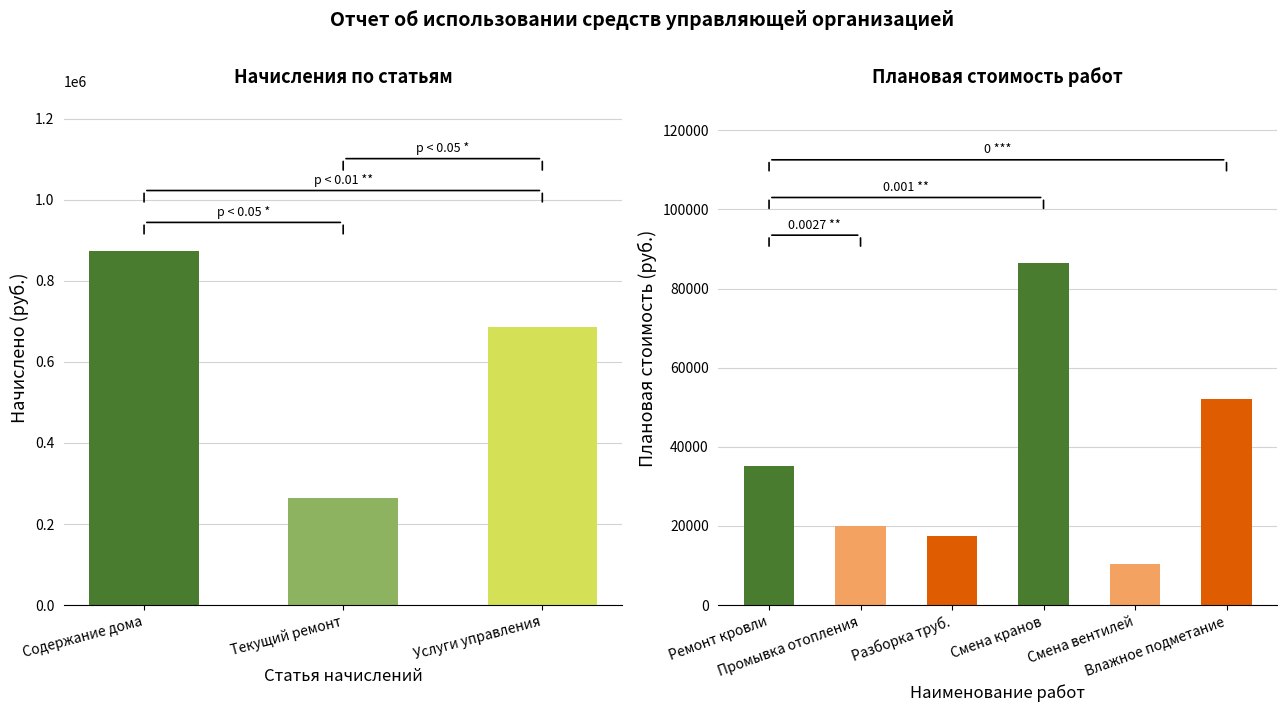

What is the label of the 3rd bar from the right?

Содержание дома